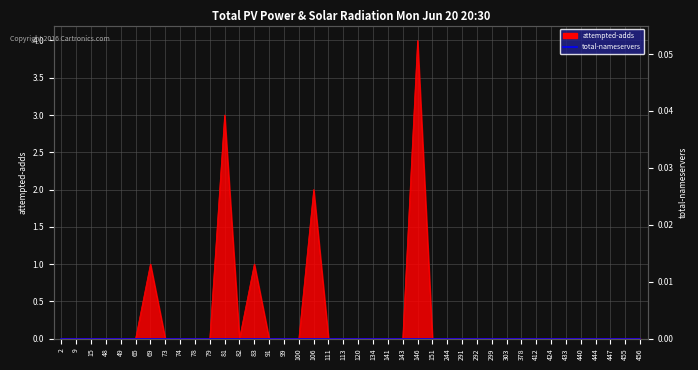

Reading left to right, list all the values displayed in this chart.

2=0	9=0	15=0	48=0	49=0	65=0	69=1	73=0	74=0	78=0	79=0	81=3	82=0	83=1	91=0	99=0	100=0	106=2	111=0	113=0	120=0	134=0	141=0	143=0	146=4	151=0	244=0	291=0	292=0	299=0	303=0	378=0	412=0	424=0	433=0	440=0	444=0	447=0	455=0	456=0